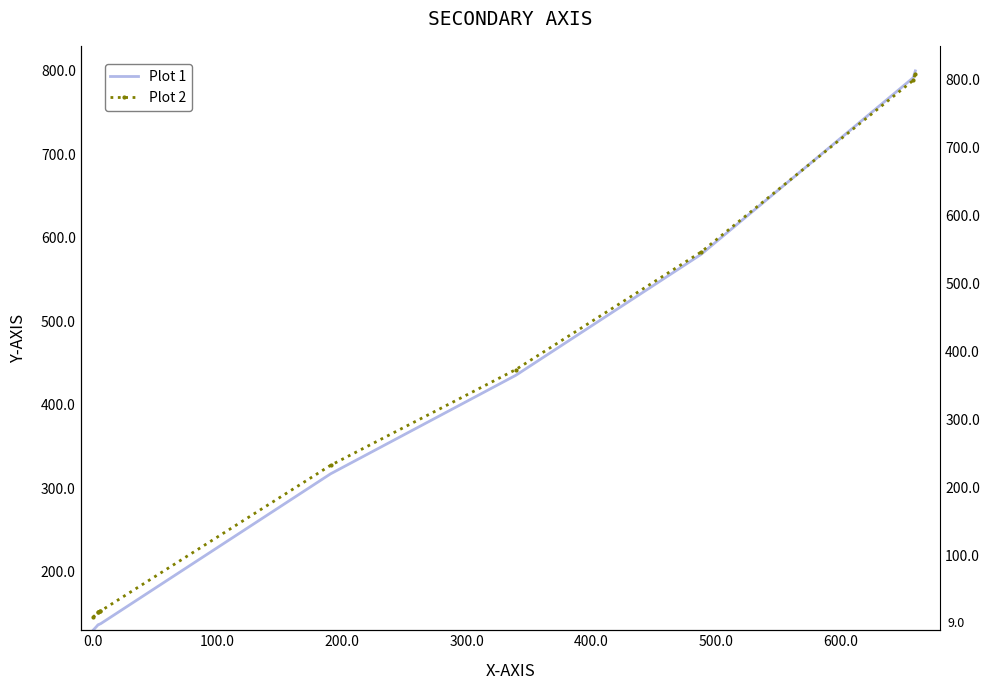

What are all the series names shown in the legend?

Plot 1, Plot 2